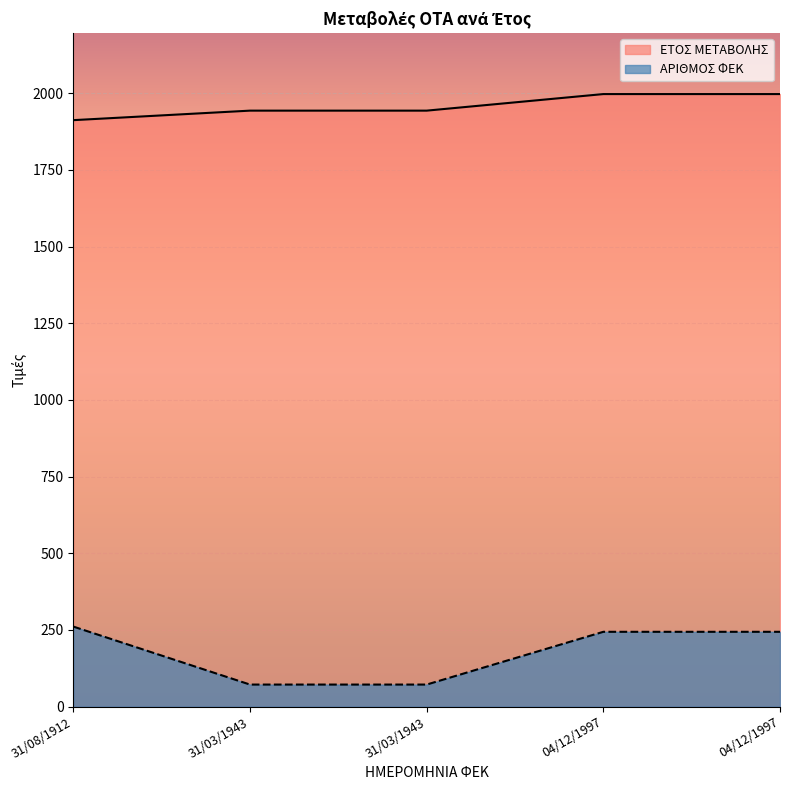

Between 31/03/1943 and 04/12/1997, which series saw the biggest shift?

ΑΡΙΘΜΟΣ ΦΕΚ